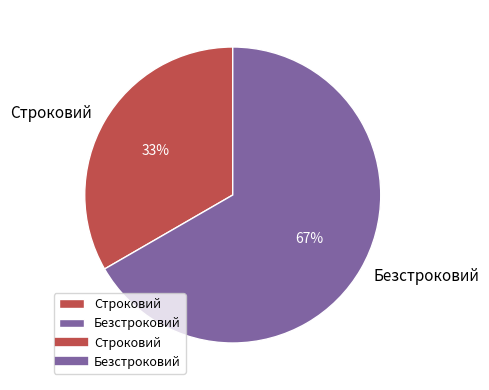

To the nearest percent, what is the combined percentage of Безстроковий and Строковий?

100%